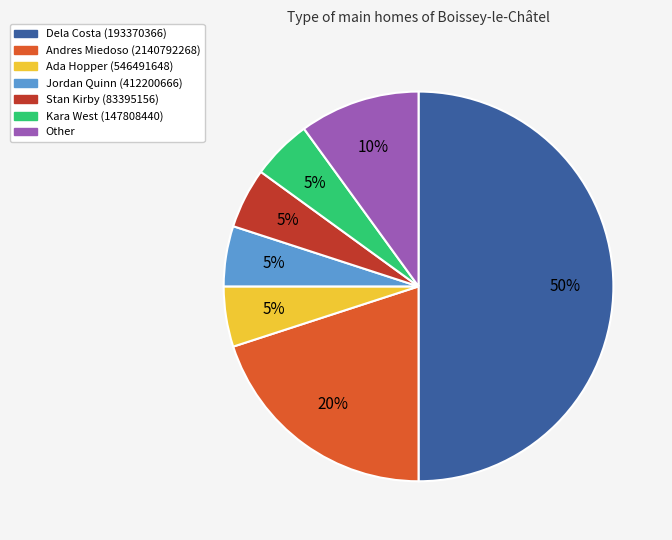

To the nearest percent, what is the difference between the largest and smallest slice percentages?

45%